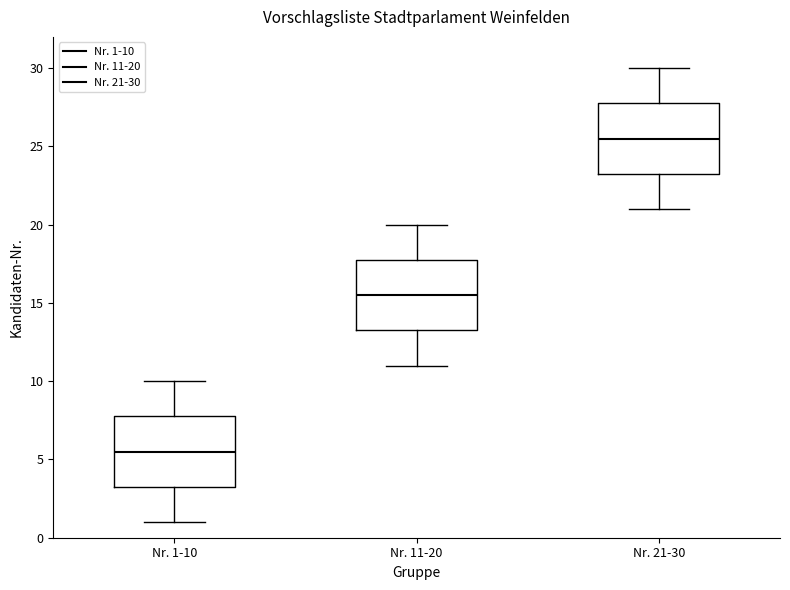

Where does the lower whisker of the box for Nr. 1-10 end on the y-axis? The values are not printed on the chart, so give them approximately, as read against the axis.

1.0